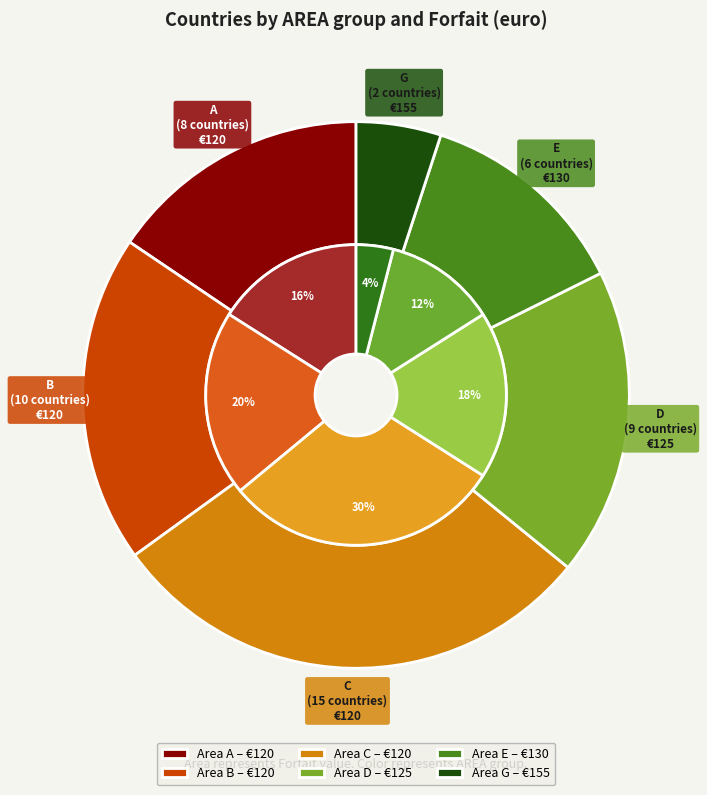

How many segments does this pie chart have?

6